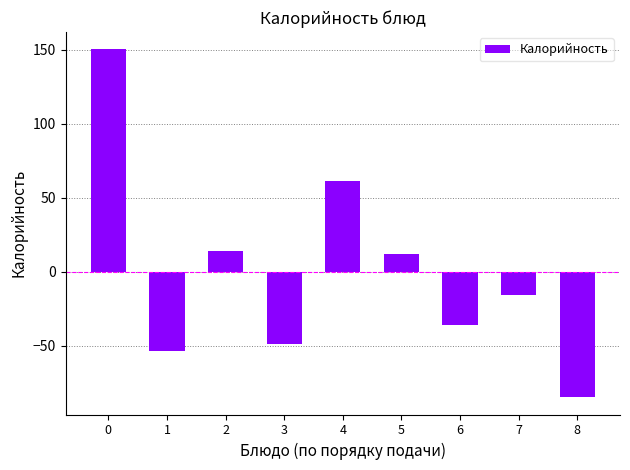

What is the difference between the values at 5 and 1?

65.9